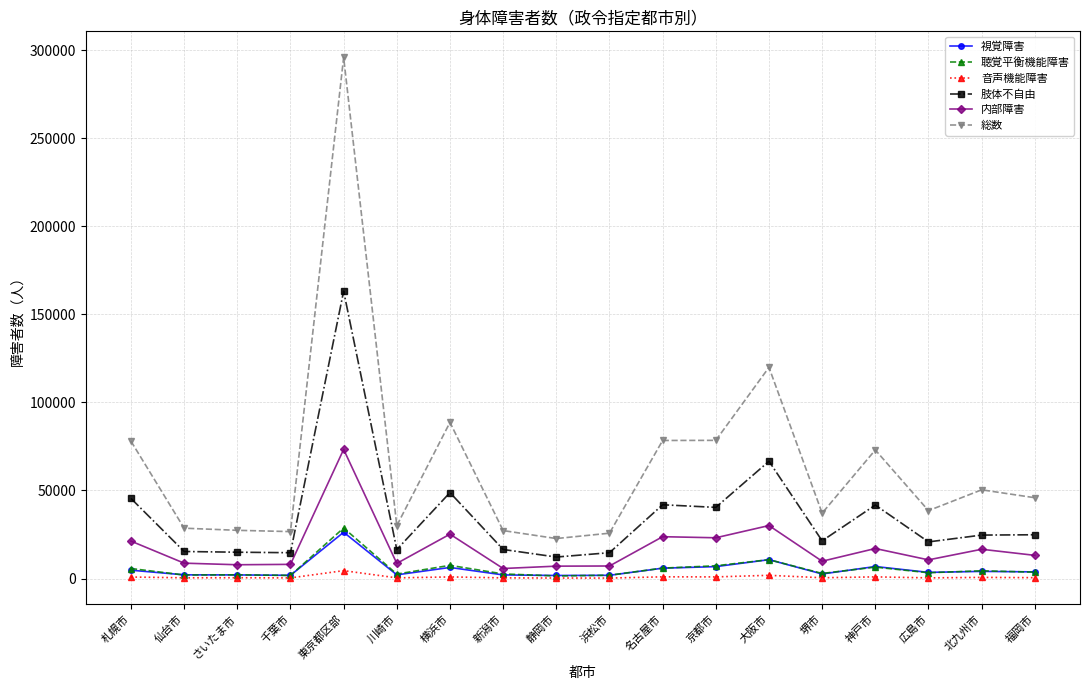

The 聴覚平衡機能障害 series shows 39375 at 東京都区部. True or false?

False